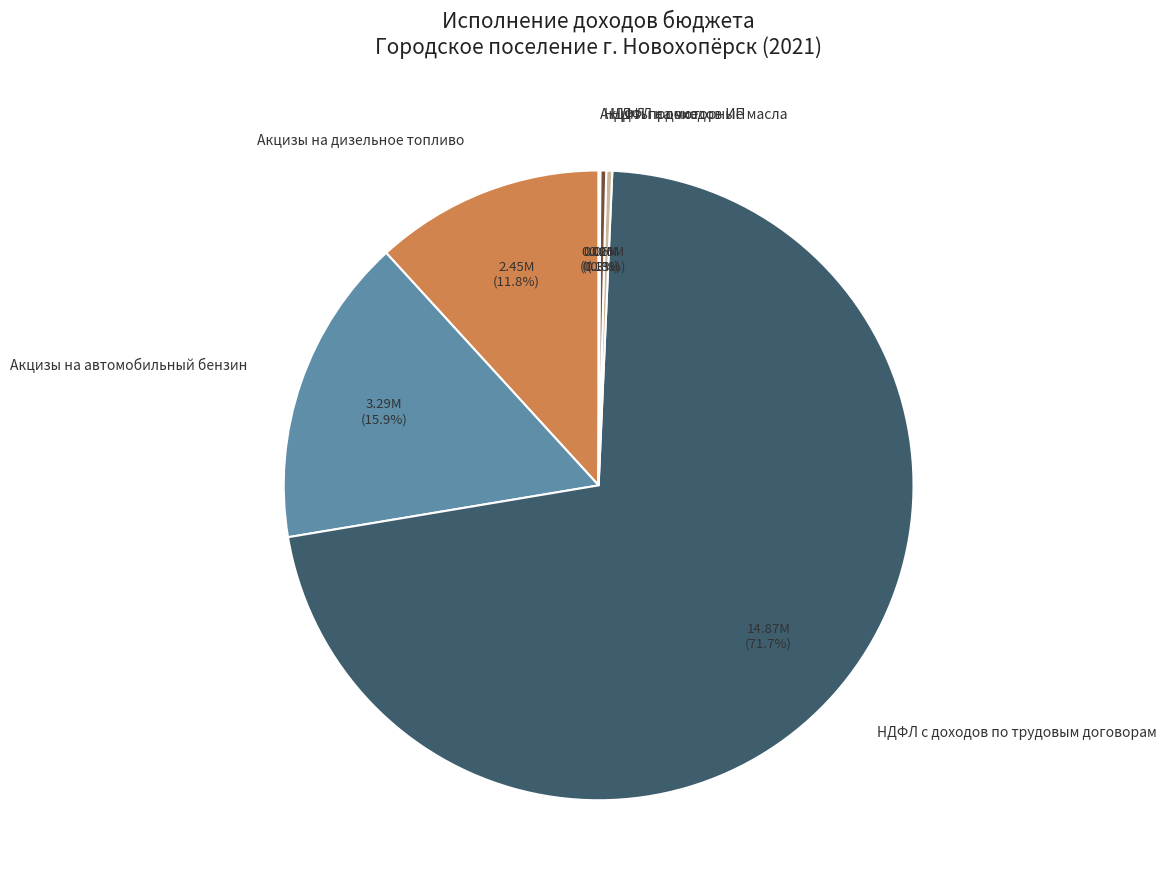

Between НДФЛ с доходов по трудовым договорам and НДФЛ с доходов ИП, which is larger?

НДФЛ с доходов по трудовым договорам